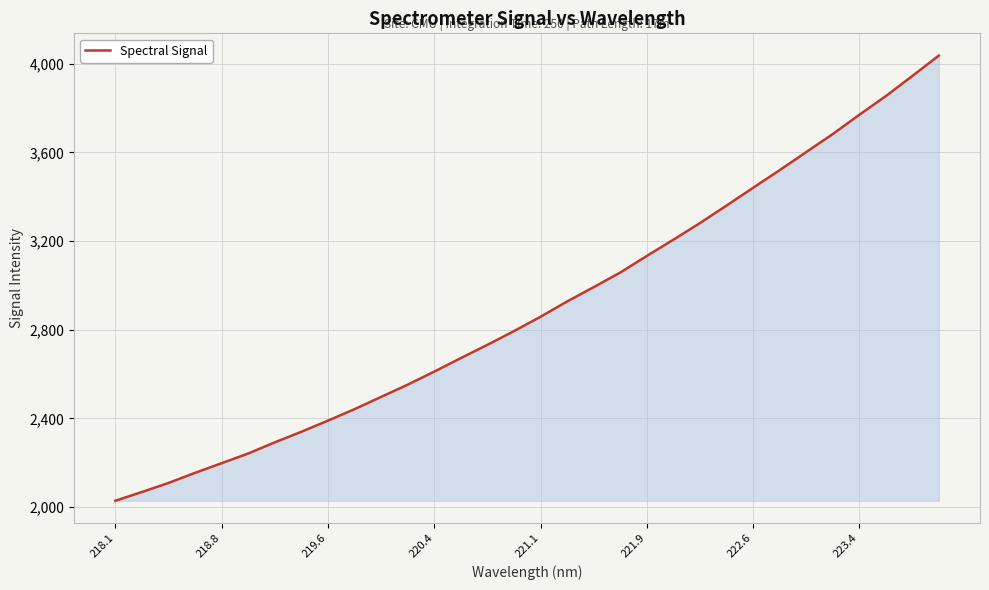

Reading left to right, extract all data points from this chart.

2028.3	2067.9	2108.6	2154.4	2197.8	2241.7	2292.0	2339.8	2390.0	2441.8	2497.0	2552.3	2611.3	2672.2	2732.1	2794.0	2858.7	2927.7	2992.1	3058.1	3132.9	3206.3	3281.2	3360.0	3440.2	3519.6	3601.2	3682.5	3769.5	3853.8	3944.7	4036.8